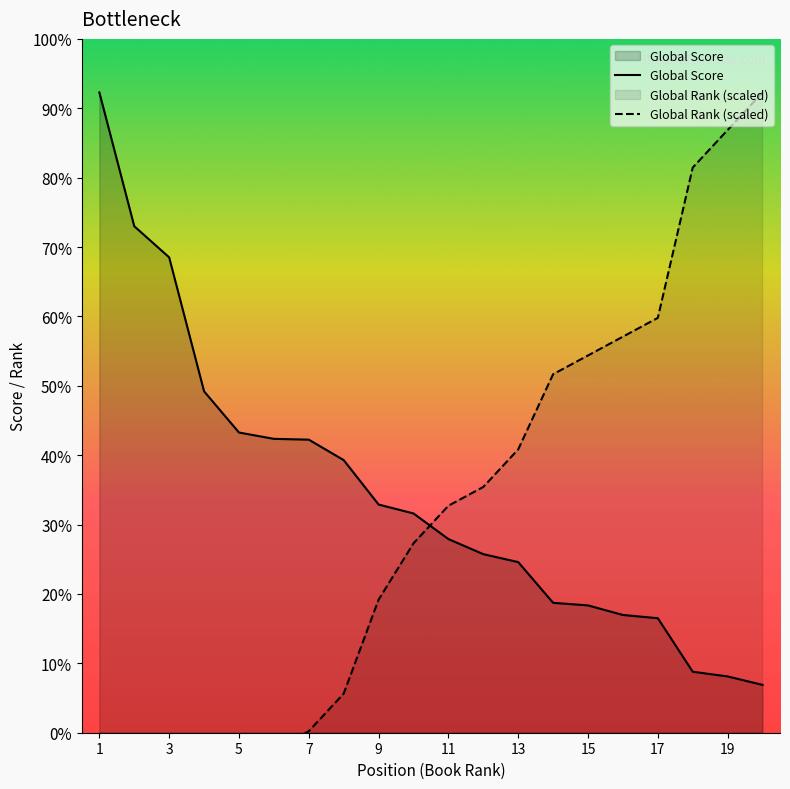

How many data points in Global Rank (scaled) are less than 4054?

10